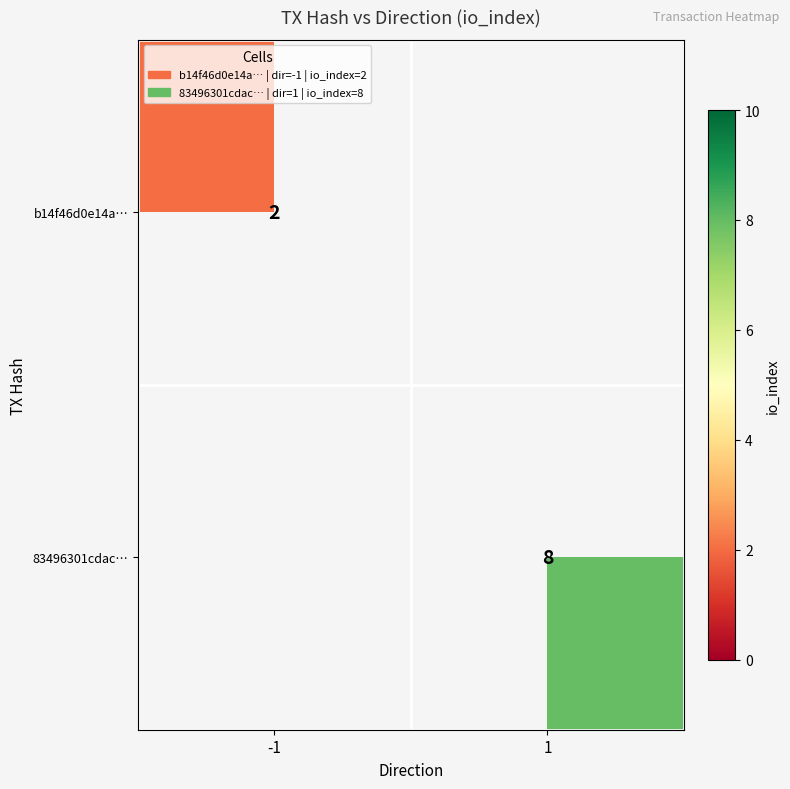

Is it true that b14f46d0e14a… equals 2 at -1?

True